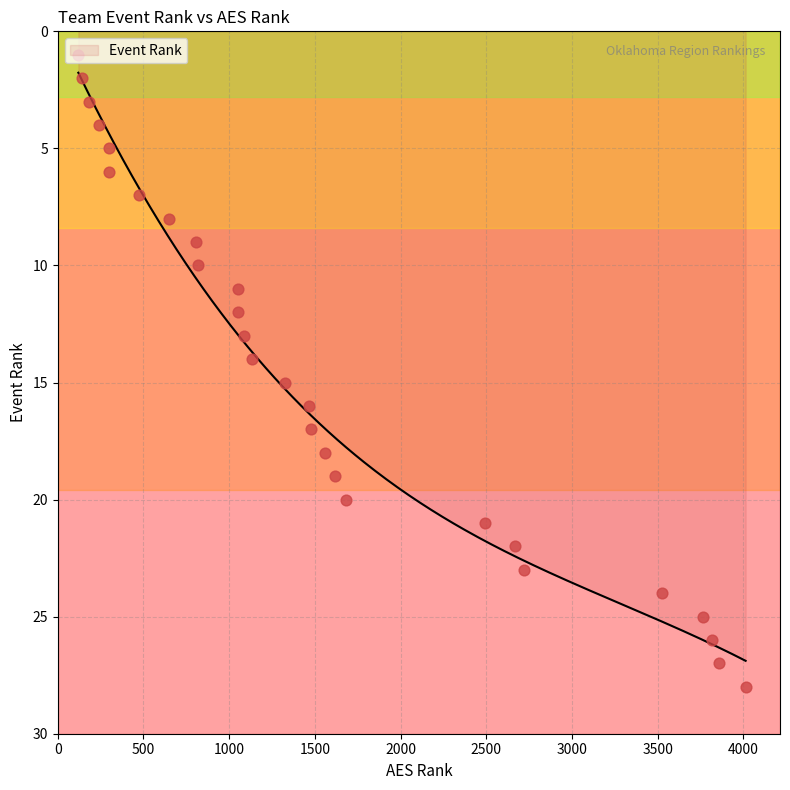

What is the ratio of the value at 1051 to the value at 1475?

0.6